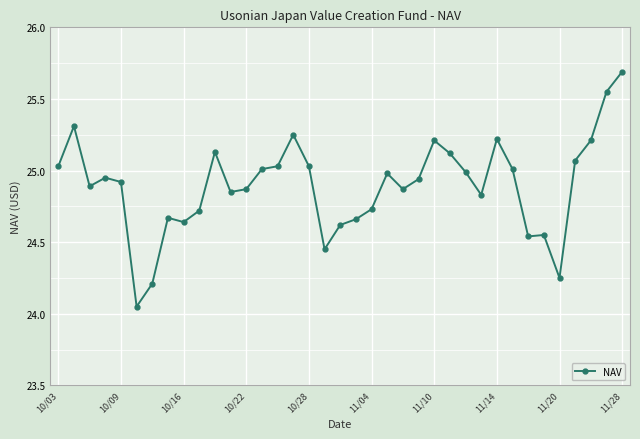

How many lines are shown in the chart?

1